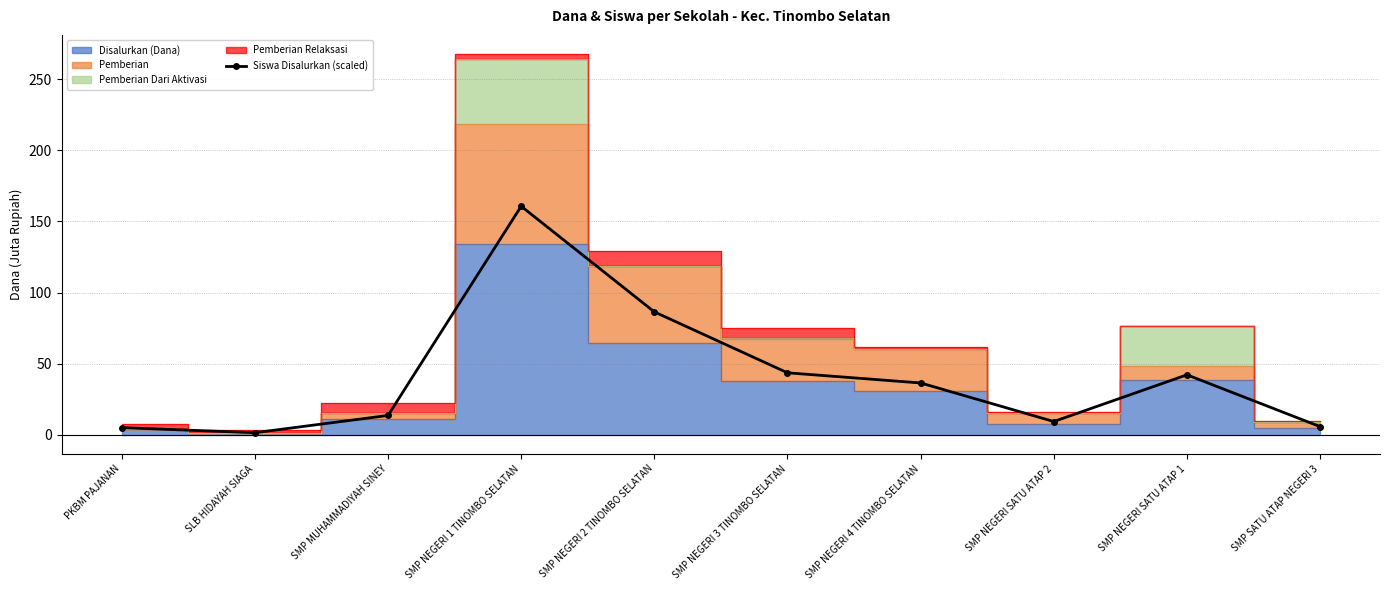

What is the label of the 10th point from the right?

PKBM PAJANAN